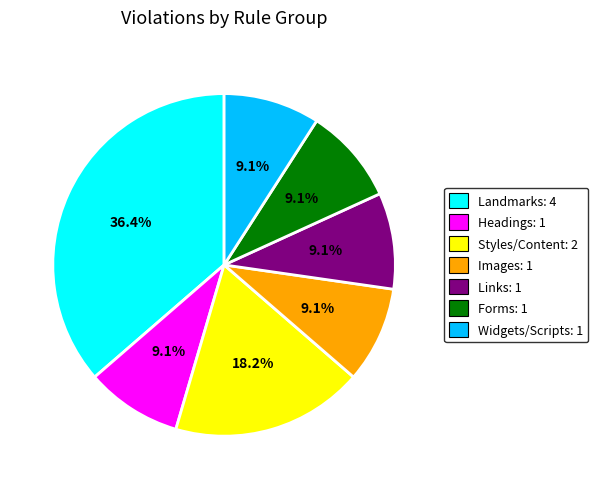

What percentage is NOT represented by Styles/Content: 2?

81.8%